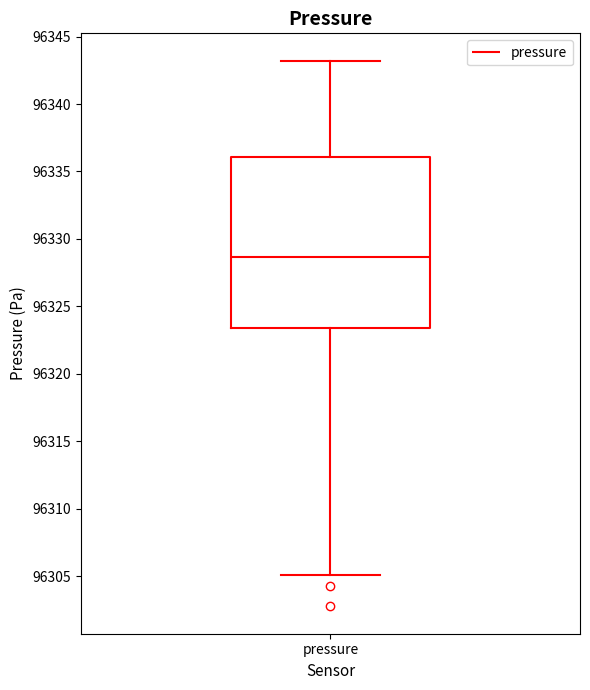

Where is the lower edge of the box for pressure on the y-axis? The values are not printed on the chart, so give them approximately, as read against the axis.

96323.5